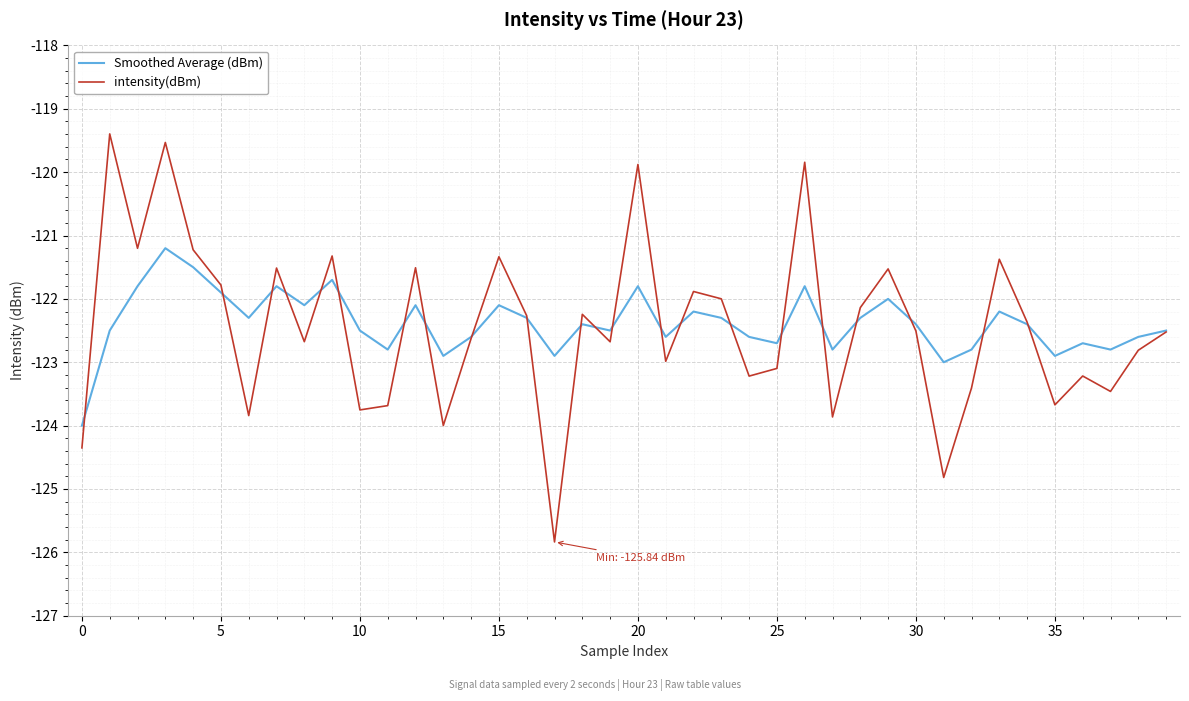

Rank the series by their maximum value, from highest to lowest.

intensity(dBm), Smoothed Average (dBm)